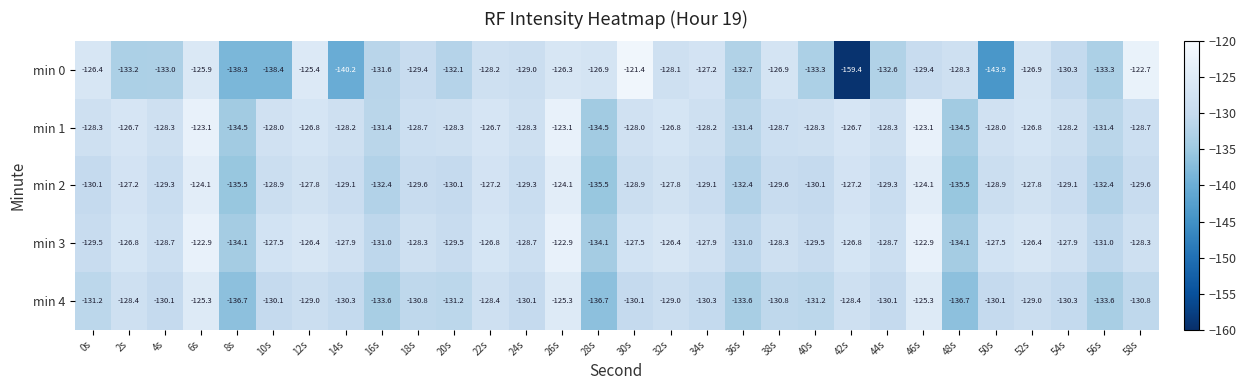

Which series has the largest range (max minus min)?

min 0